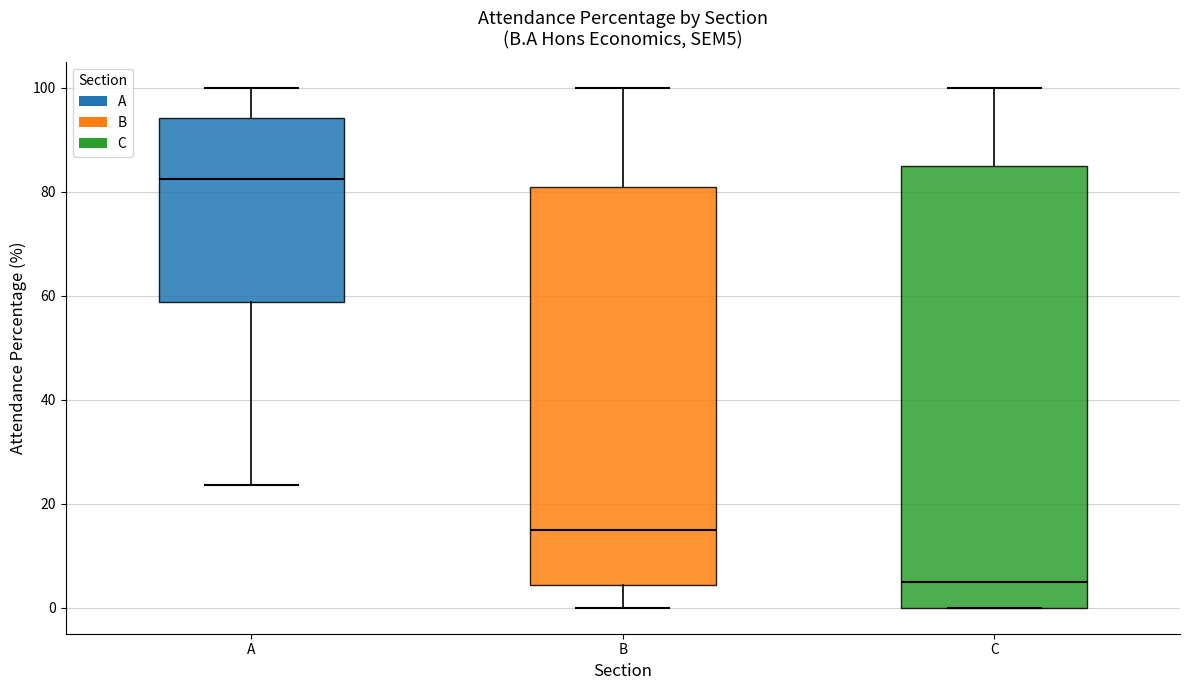

Reading left to right, transcribe this box plot: for each box, give where its median line is, the range the box spans, and where its two whiskers end, as read against the y-axis. The values are not printed on the chart, so give them approximately, as read against the axis.

A: median 82, box 58 to 94, whiskers 24 to 100
B: median 16, box 4 to 80, whiskers 0 to 100
C: median 6, box 0 to 86, whiskers 0 to 100